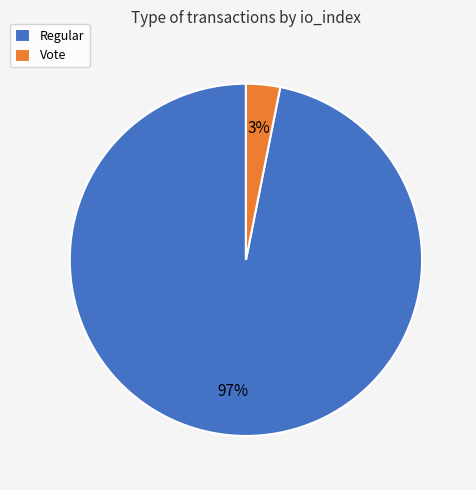

How many slices are in this pie chart?

2